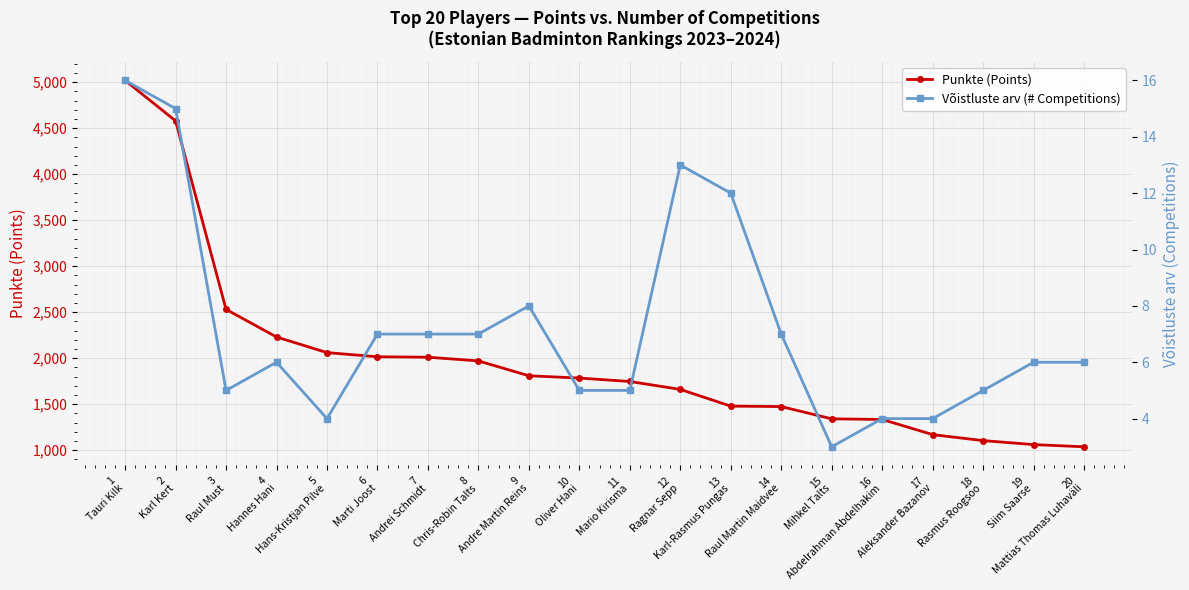

Reading left to right, transcribe all the data shown in this chart.

Punkte (Points): 1
Tauri Kilk=5020.0	2
Karl Kert=4580.0	3
Raul Must=2530.0	4
Hannes Hani=2230.0	5
Hans-Kristjan Pilve=2060.0	6
Marti Joost=2015.0	7
Andrei Schmidt=2010.0	8
Chris-Robin Talts=1970.0	9
Andre Martin Reins=1808.3	10
Oliver Hani=1783.3	11
Mario Kirisma=1746.0	12
Ragnar Sepp=1660.0	13
Karl-Rasmus Pungas=1478.3	14
Raul Martin Maidvee=1473.3	15
Mihkel Talts=1340.0	16
Abdelrahman Abdelhakim=1333.3	17
Aleksander Bazanov=1168.3	18
Rasmus Roogsoo=1103.3	19
Siim Saarse=1060.0	20
Mattias Thomas Luhaväli=1036.0
Võistluste arv (# Competitions): 1
Tauri Kilk=16.0	2
Karl Kert=15.0	3
Raul Must=5.0	4
Hannes Hani=6.0	5
Hans-Kristjan Pilve=4.0	6
Marti Joost=7.0	7
Andrei Schmidt=7.0	8
Chris-Robin Talts=7.0	9
Andre Martin Reins=8.0	10
Oliver Hani=5.0	11
Mario Kirisma=5.0	12
Ragnar Sepp=13.0	13
Karl-Rasmus Pungas=12.0	14
Raul Martin Maidvee=7.0	15
Mihkel Talts=3.0	16
Abdelrahman Abdelhakim=4.0	17
Aleksander Bazanov=4.0	18
Rasmus Roogsoo=5.0	19
Siim Saarse=6.0	20
Mattias Thomas Luhaväli=6.0